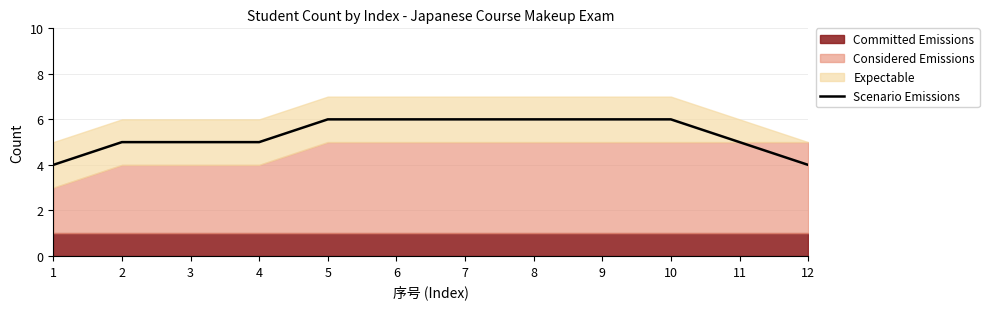

True or false: the data shows 5 at 11.

True